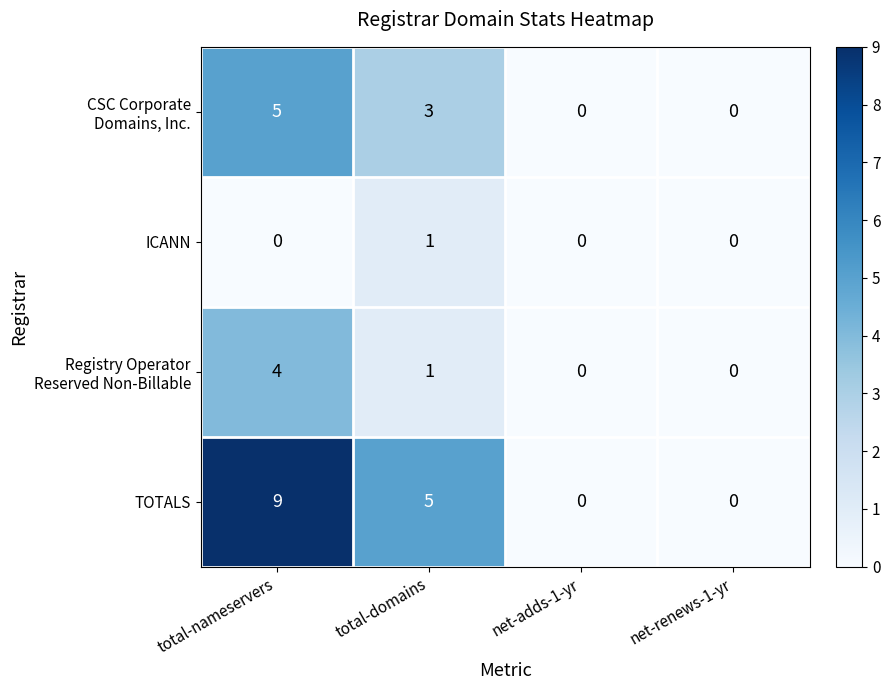

What is the average value of the TOTALS series?

4